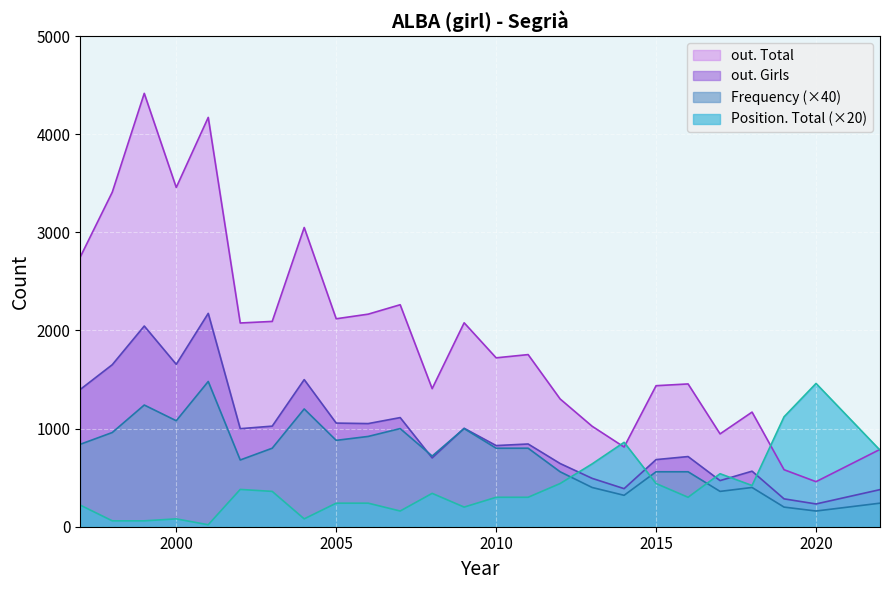

Is it true that out. Girls equals 1651 at 1998?

True